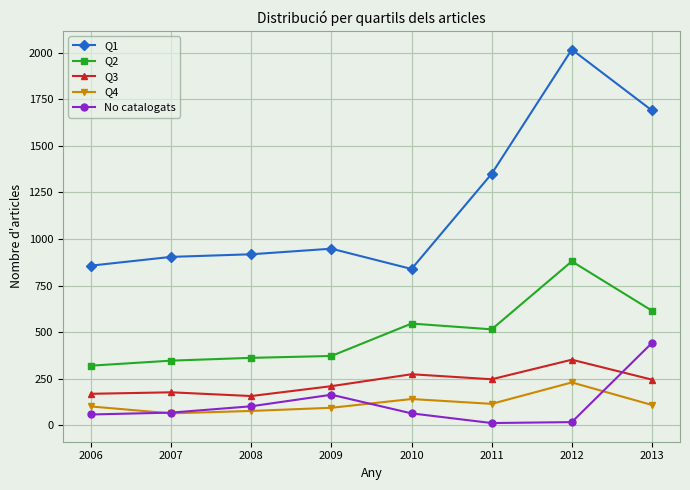

At which label does Q2 first exceed 515?

2010